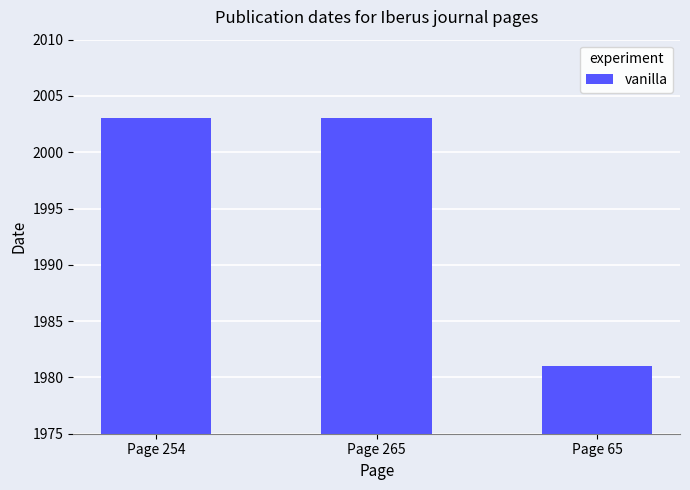

What is the difference between the maximum and minimum values?

22